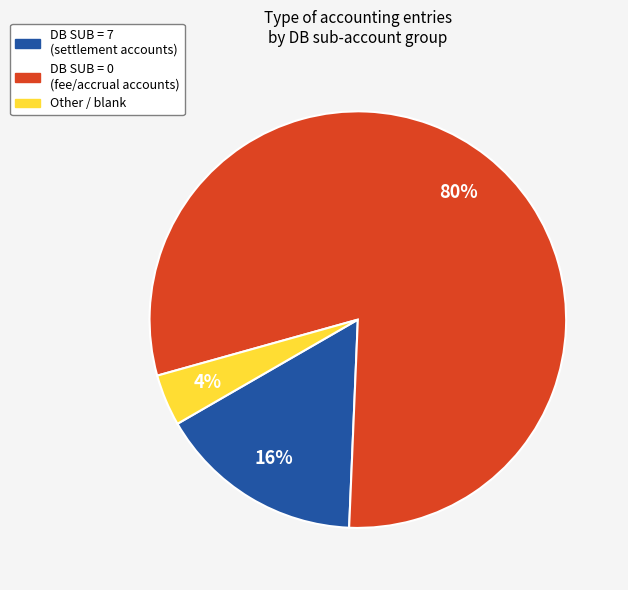

Is there any slice that represents more than half of the pie?

Yes